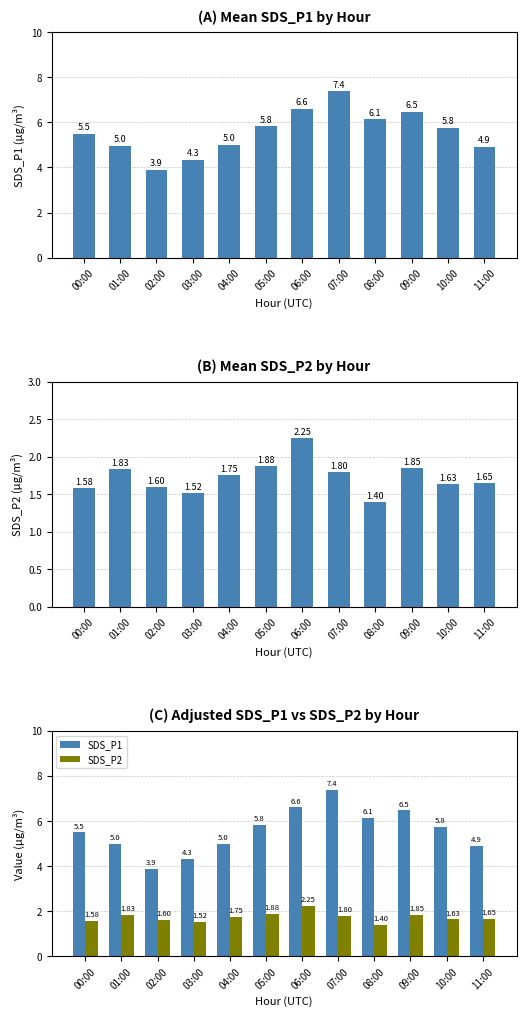

Between 09:00 and 10:00, which series saw the biggest shift?

SDS_P1